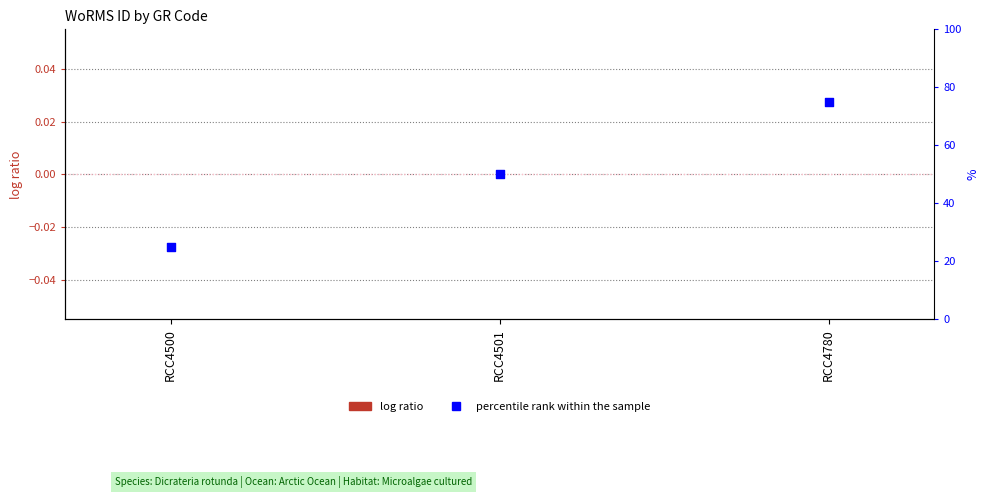

Which series has the largest Y range (max minus min)?

percentile rank within the sample